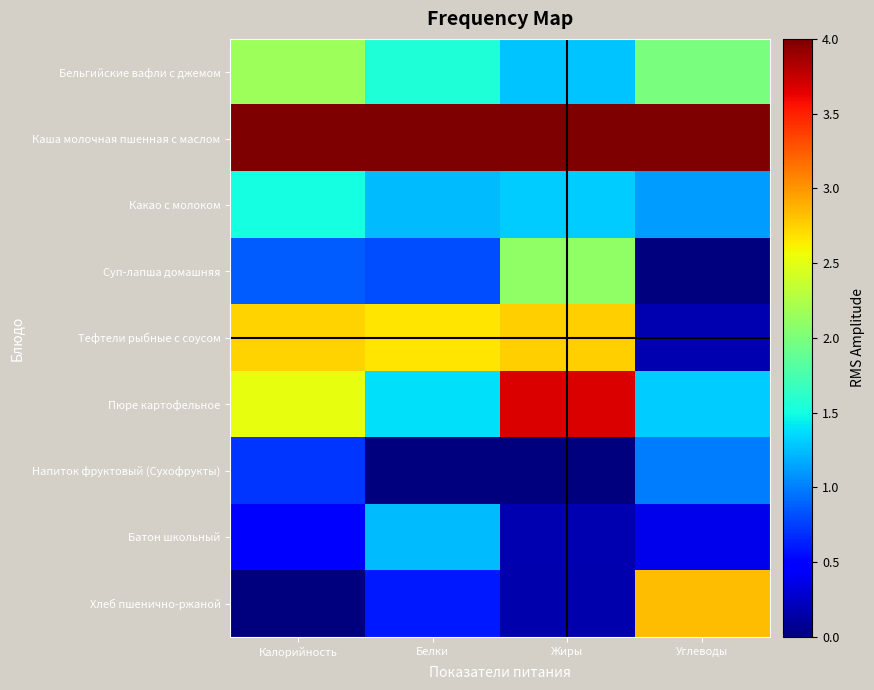

Reading right to left, extract all data points from this chart.

Бельгийские вафли с джемом: Углеводы=2.0	Жиры=1.3	Белки=1.6	Калорийность=2.2
Каша молочная пшенная с маслом: Углеводы=4.0	Жиры=4.0	Белки=4.0	Калорийность=4.0
Какао с молоком: Углеводы=1.1	Жиры=1.3	Белки=1.2	Калорийность=1.5
Суп-лапша домашняя: Углеводы=0.0	Жиры=2.1	Белки=0.8	Калорийность=0.9
Тефтели рыбные с соусом: Углеводы=0.2	Жиры=2.8	Белки=2.7	Калорийность=2.7
Пюре картофельное: Углеводы=1.3	Жиры=3.7	Белки=1.4	Калорийность=2.5
Напиток фруктовый (Сухофрукты): Углеводы=1.0	Жиры=0.0	Белки=0.0	Калорийность=0.7
Батон школьный: Углеводы=0.4	Жиры=0.2	Белки=1.2	Калорийность=0.5
Хлеб пшенично-ржаной: Углеводы=2.8	Жиры=0.2	Белки=0.6	Калорийность=0.0